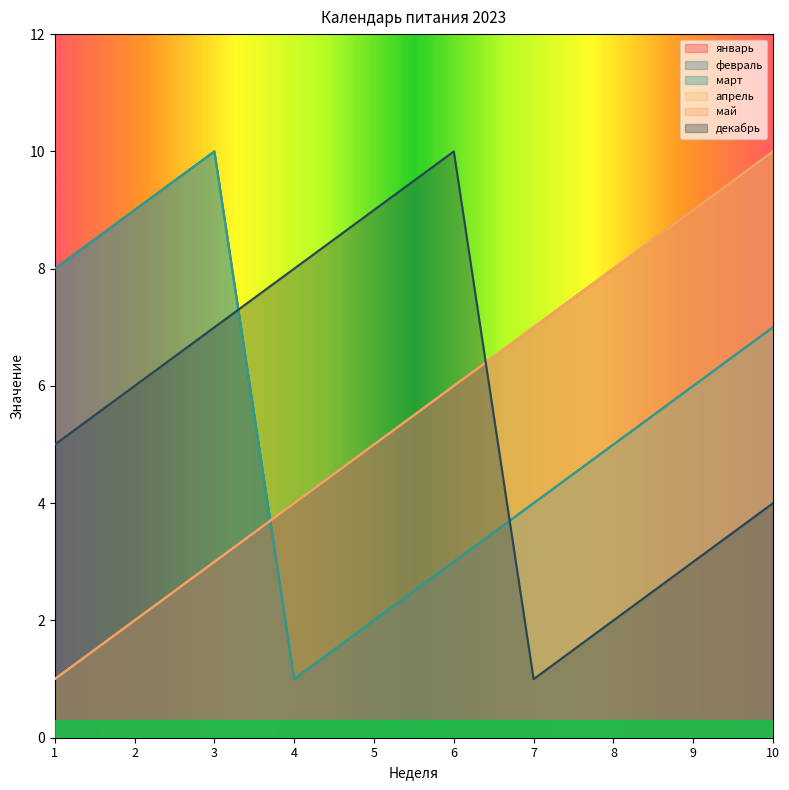

List the series in order of their peak value, lowest first.

январь, февраль, март, апрель, май, декабрь